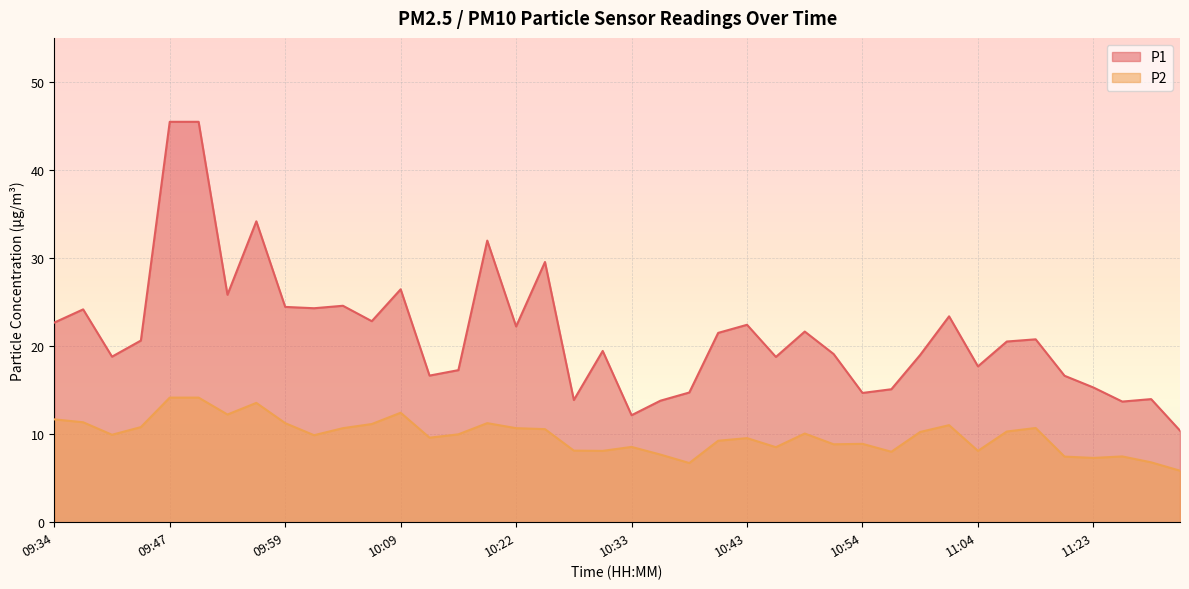

What are all the series names shown in the legend?

P1, P2